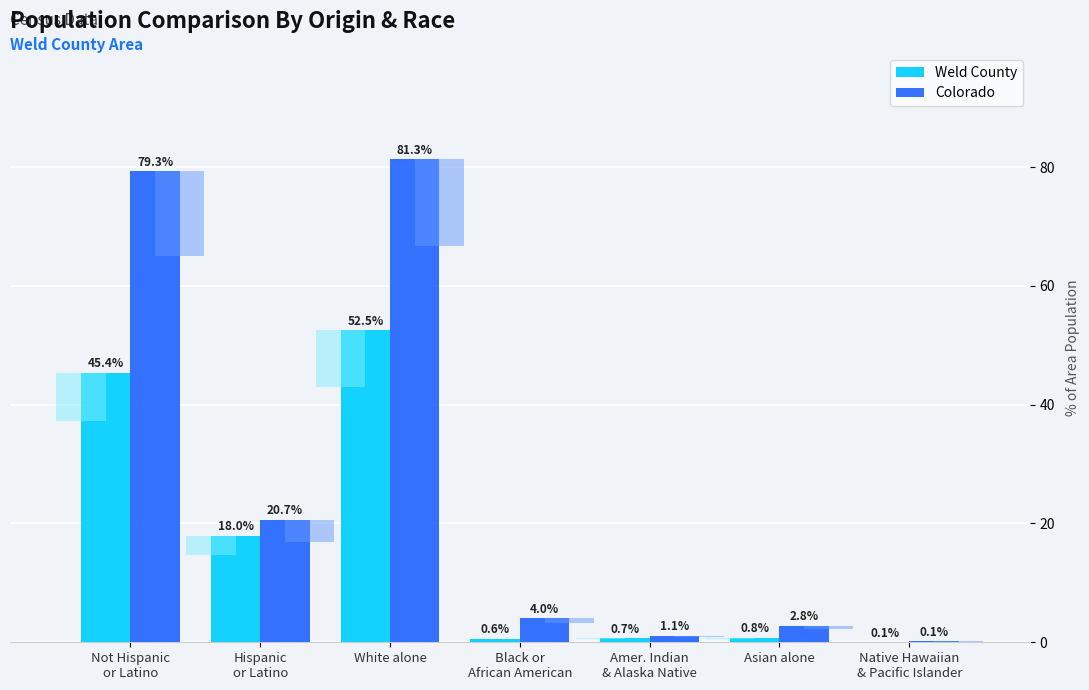

What is the total value across all series at Amer. Indian
& Alaska Native?

1.8